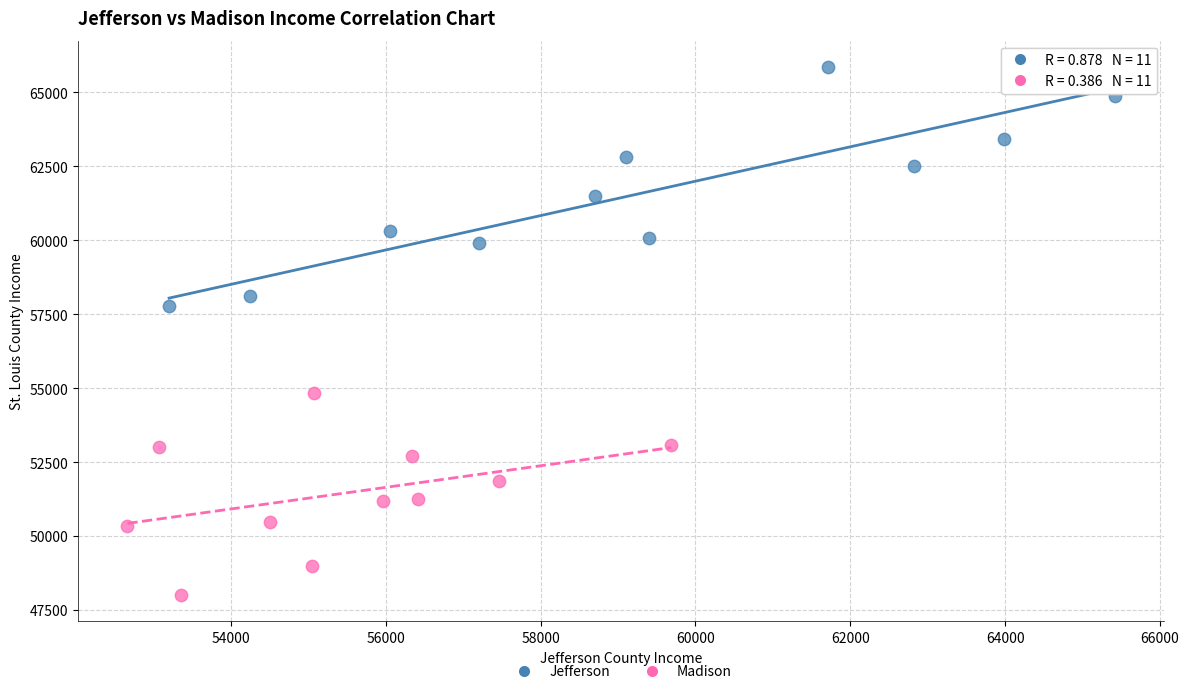

Which series contains the lowest Y value?

Madison